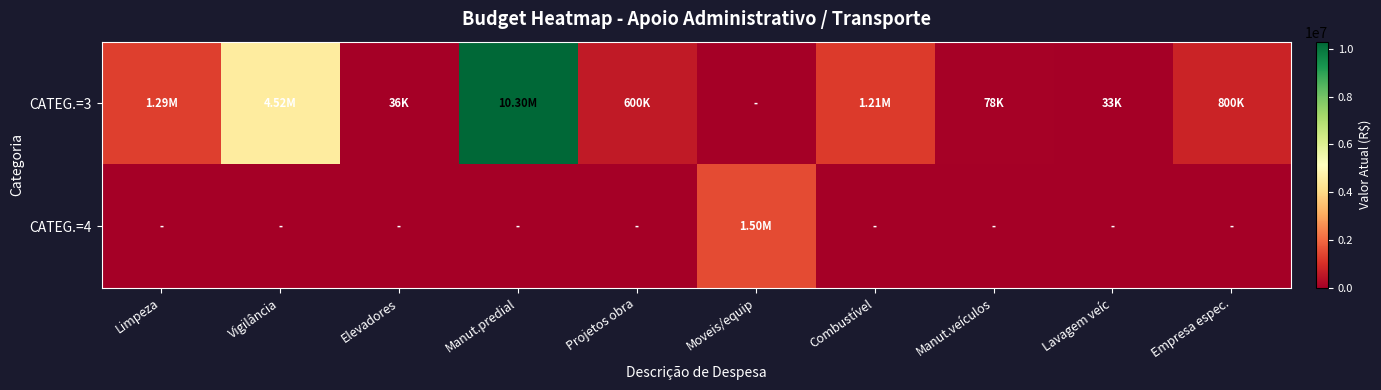

Count the number of data series in this chart.

2